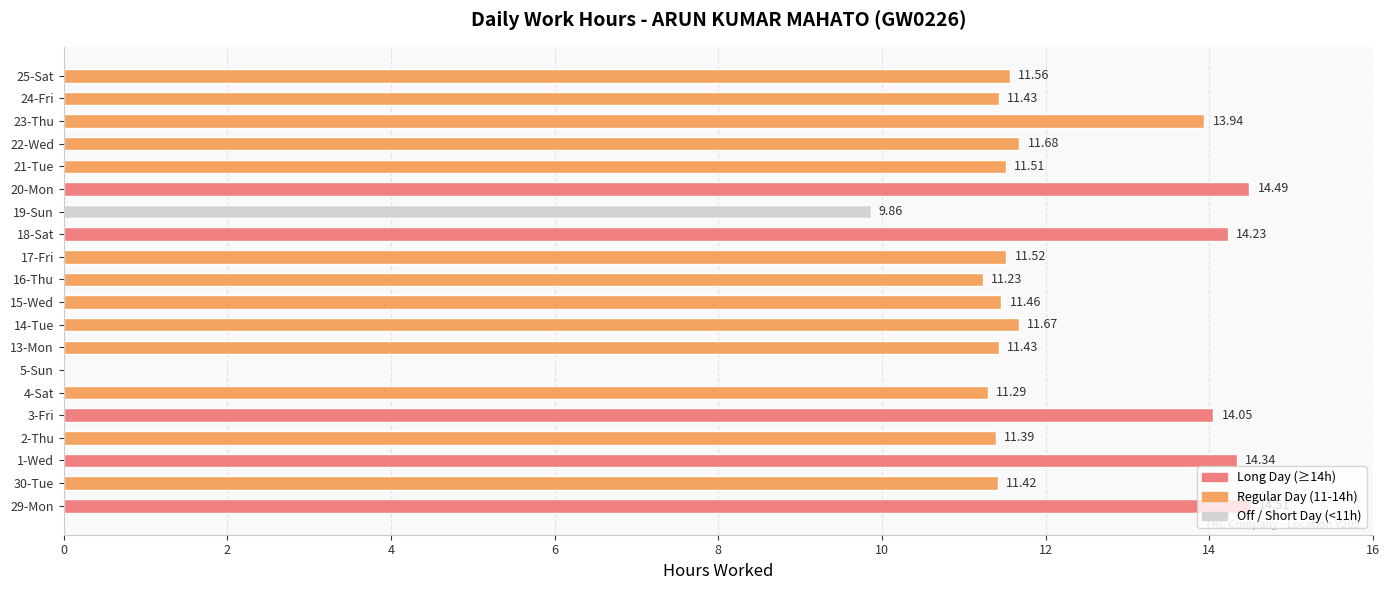

What is the sum of the values at 14-Tue and 15-Wed?

23.1